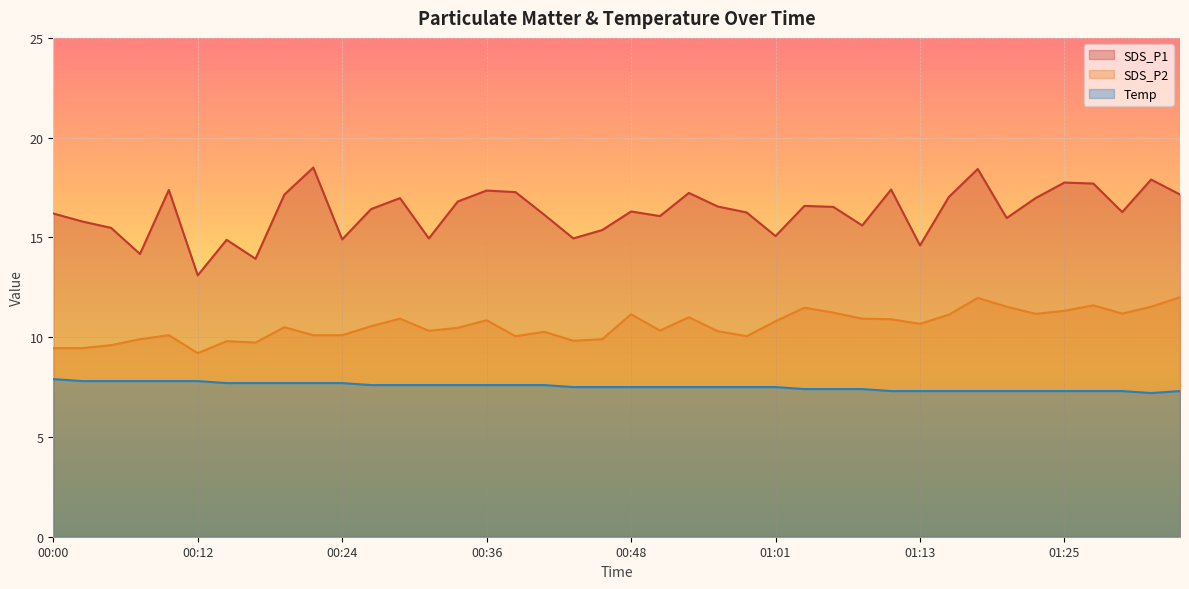

What is the label of the 2nd point from the left?

00:02